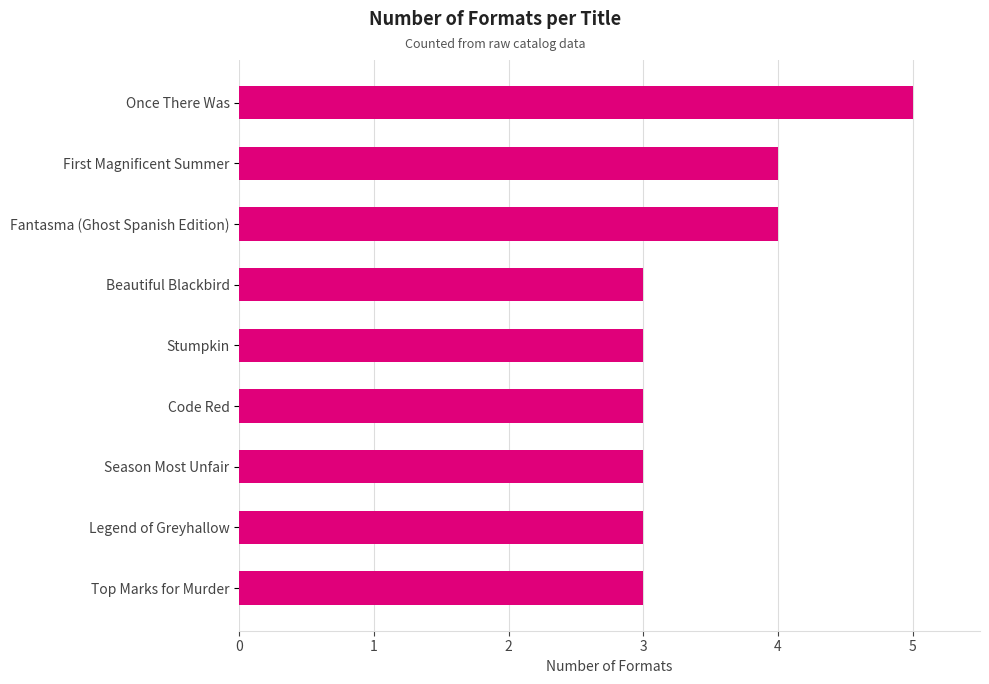

How many bars are there in total?

9